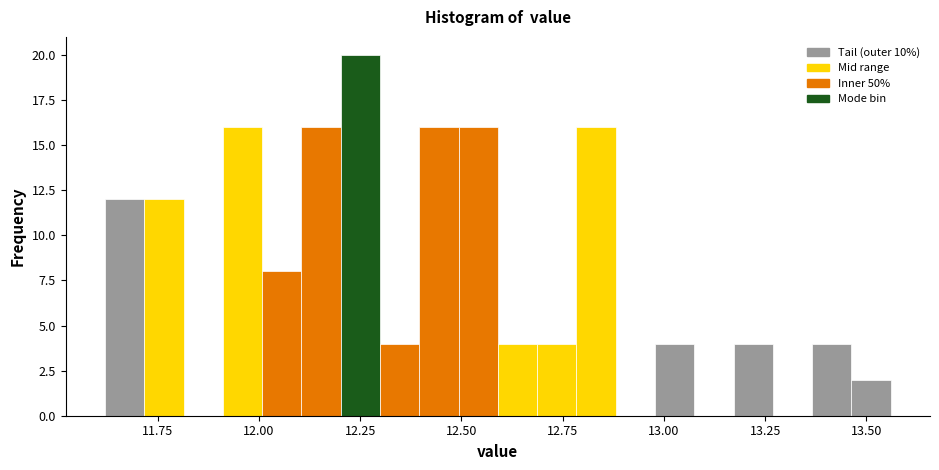

Read against the x-axis, roughly where is the centre of the tallest bar?

12.25